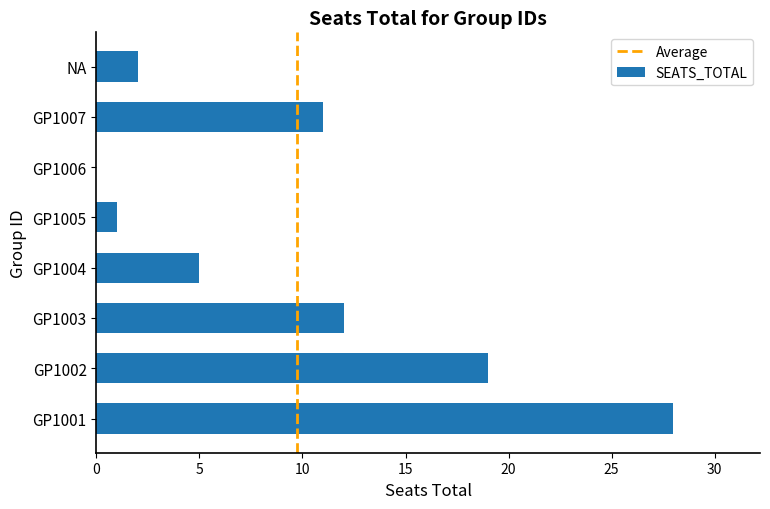

The value at NA is 4. True or false?

False